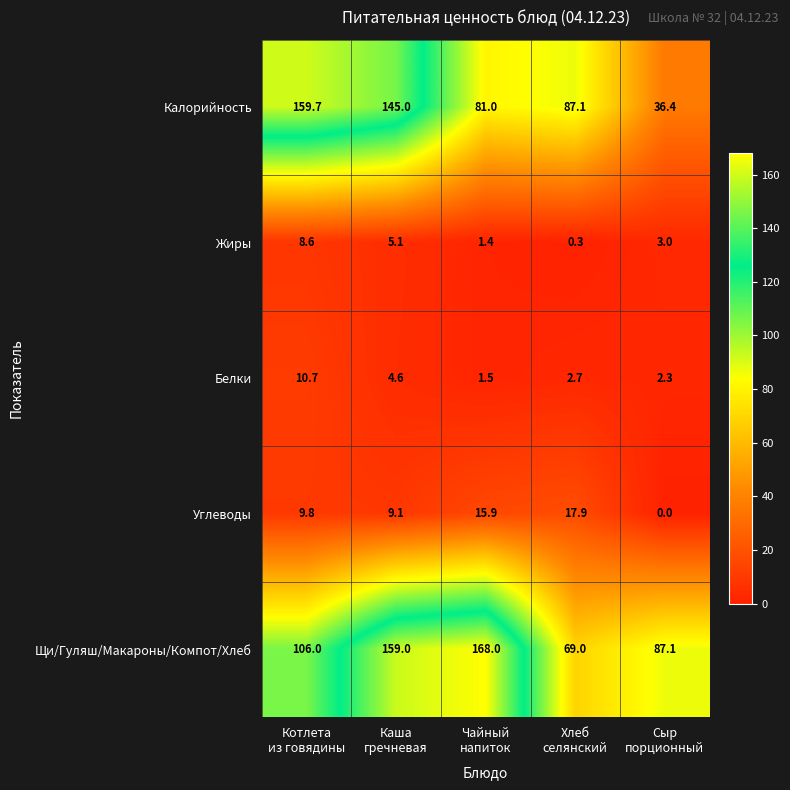

What is the difference between the highest and lowest values at Сыр
порционный?

87.1